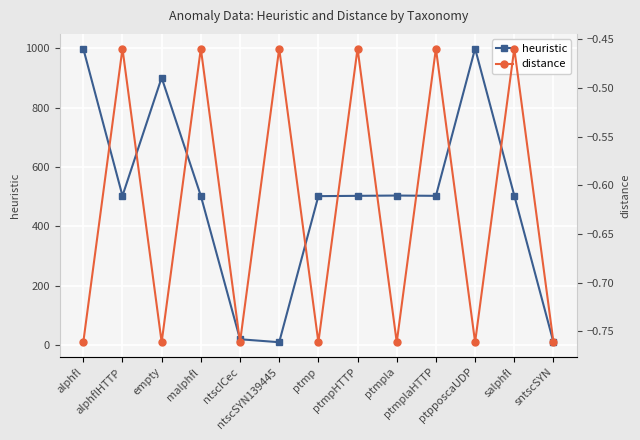

Which has a higher value, ntscSYN139445 or alphfl?

alphfl